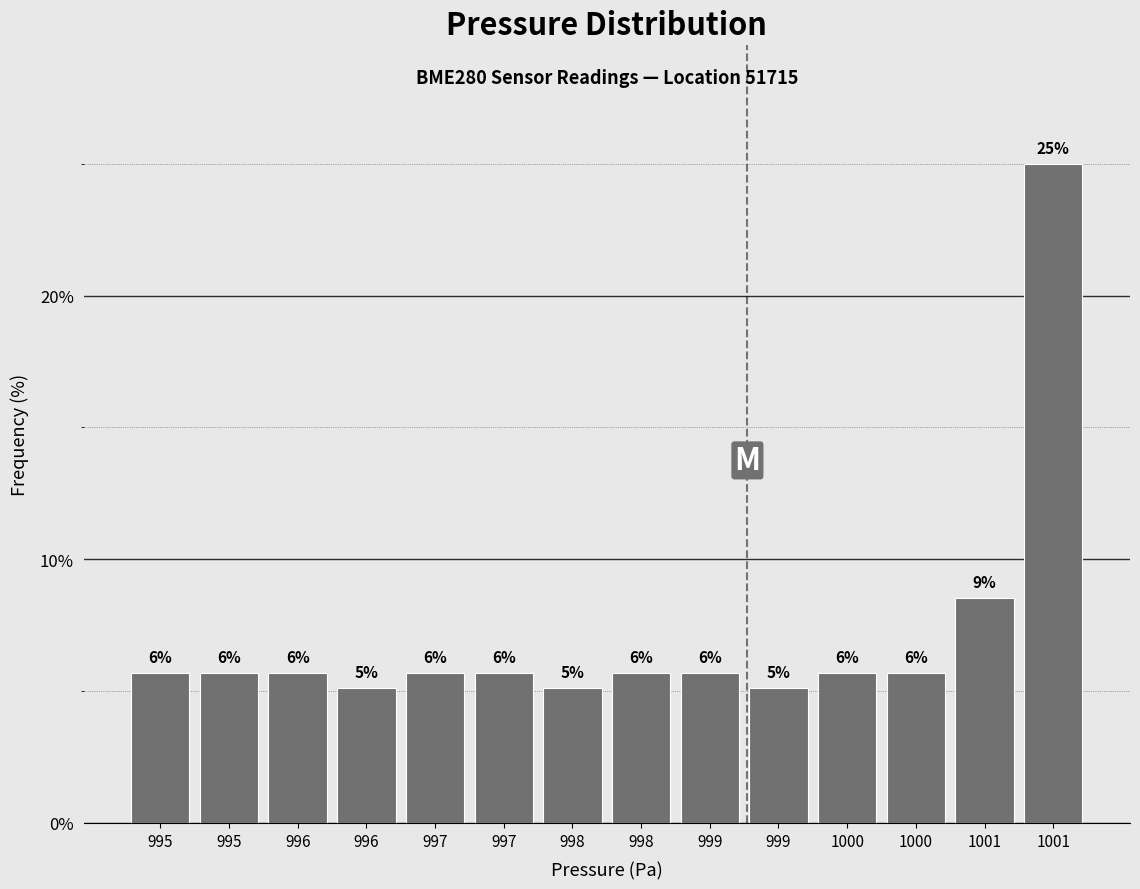

Are the bars horizontal?

No